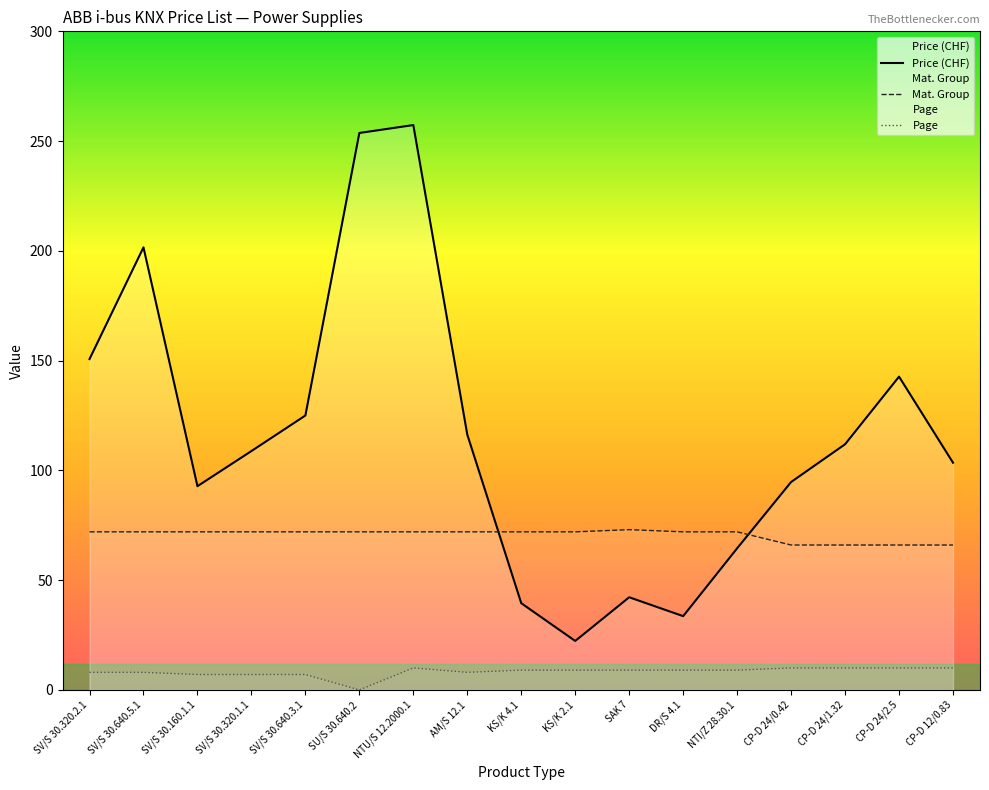

Reading left to right, list all the values displayed in this chart.

Price (CHF): 150.7	201.6	92.8	108.8	125.0	253.7	257.3	116.3	39.5	22.3	42.2	33.6	64.5	94.7	111.9	142.7	103.5
Mat. Group: 72.0	72.0	72.0	72.0	72.0	72.0	72.0	72.0	72.0	72.0	73.0	72.0	72.0	66.0	66.0	66.0	66.0
Page: 8.0	8.0	7.0	7.0	7.0	0.0	10.0	8.0	9.0	9.0	9.0	9.0	9.0	10.0	10.0	10.0	10.0